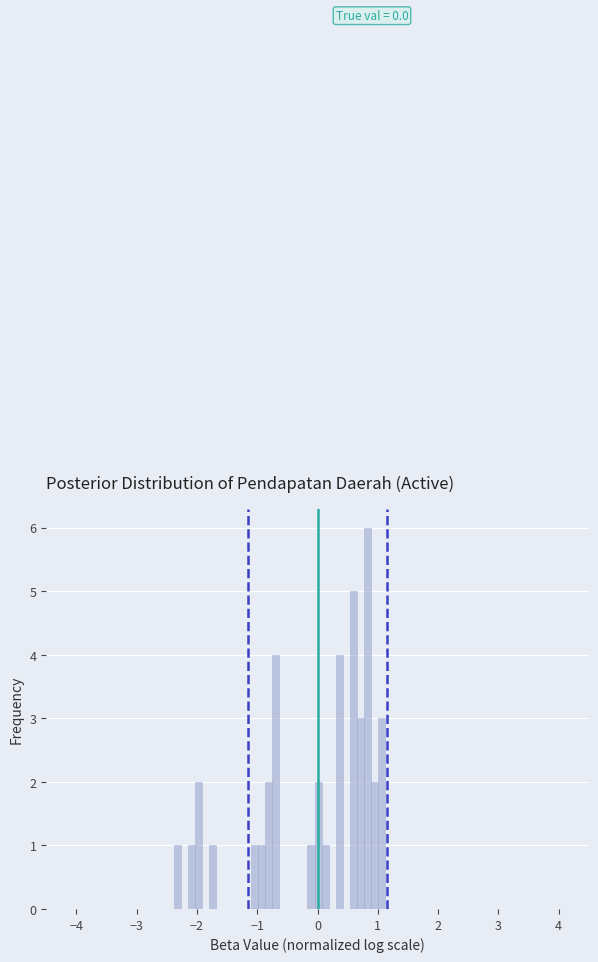

Around what value on the x-axis is the tallest bar? Give the approximate position of its centre, as read against the axis.

0.8